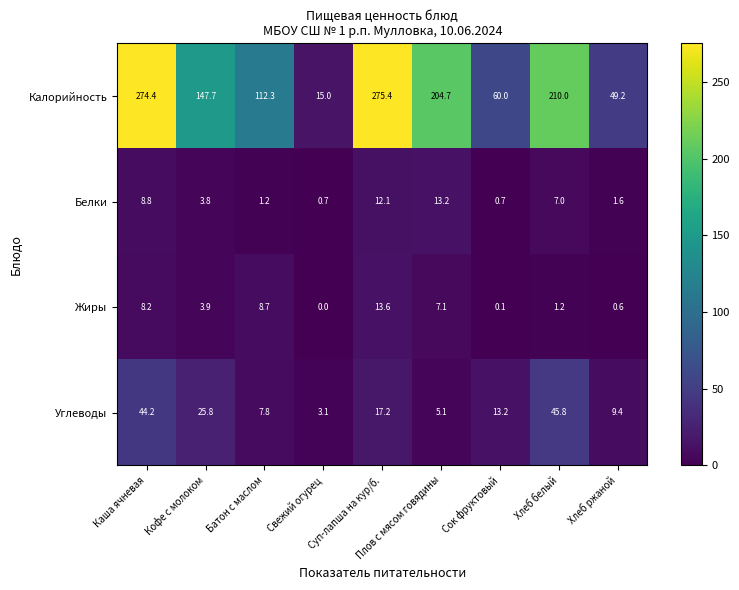

Read the Углеводы value at Батон с маслом.

7.8